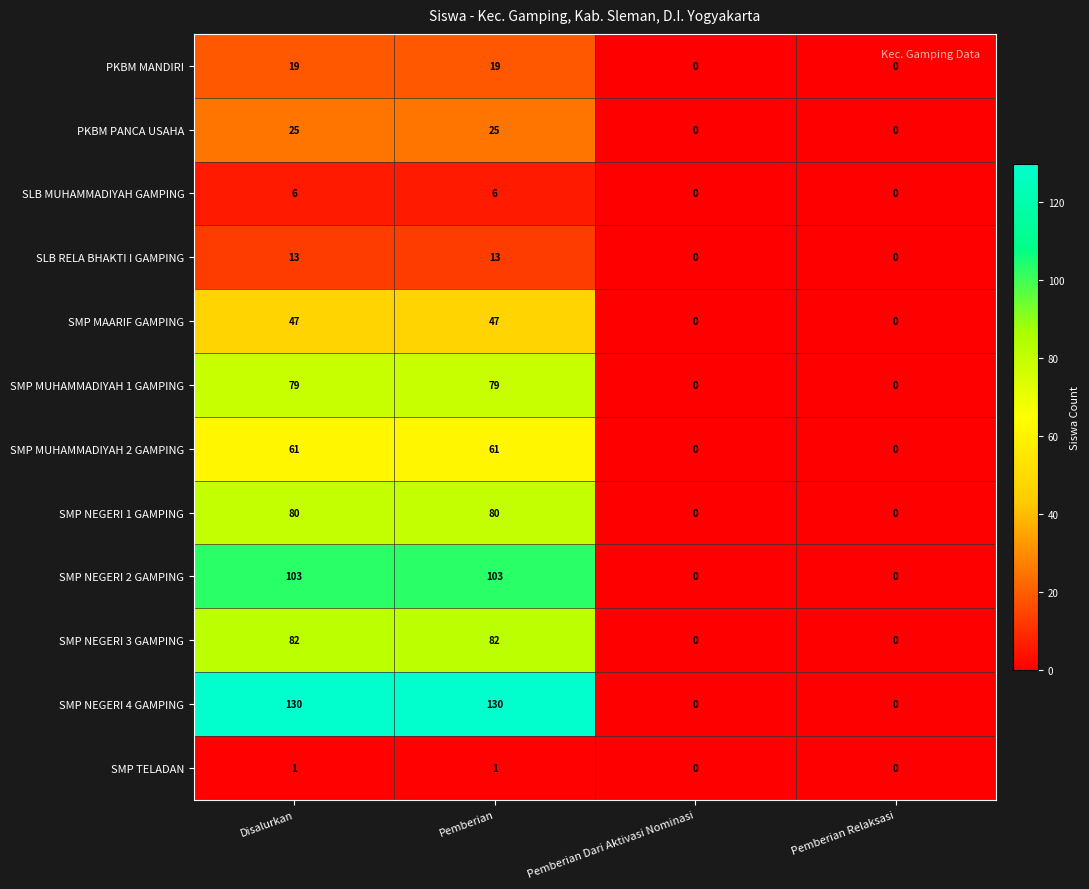

What is the maximum value shown in the chart?

130